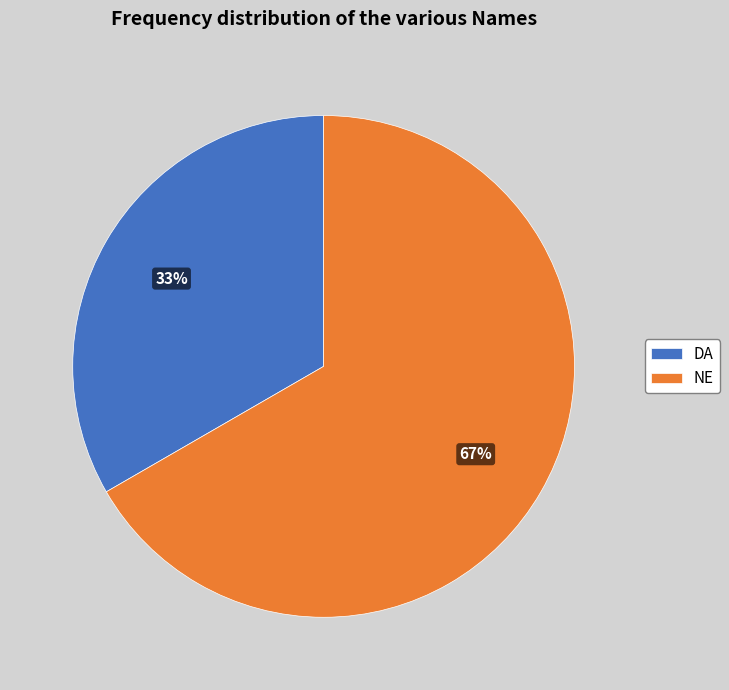

The NE slice represents 81% of the pie. True or false?

False